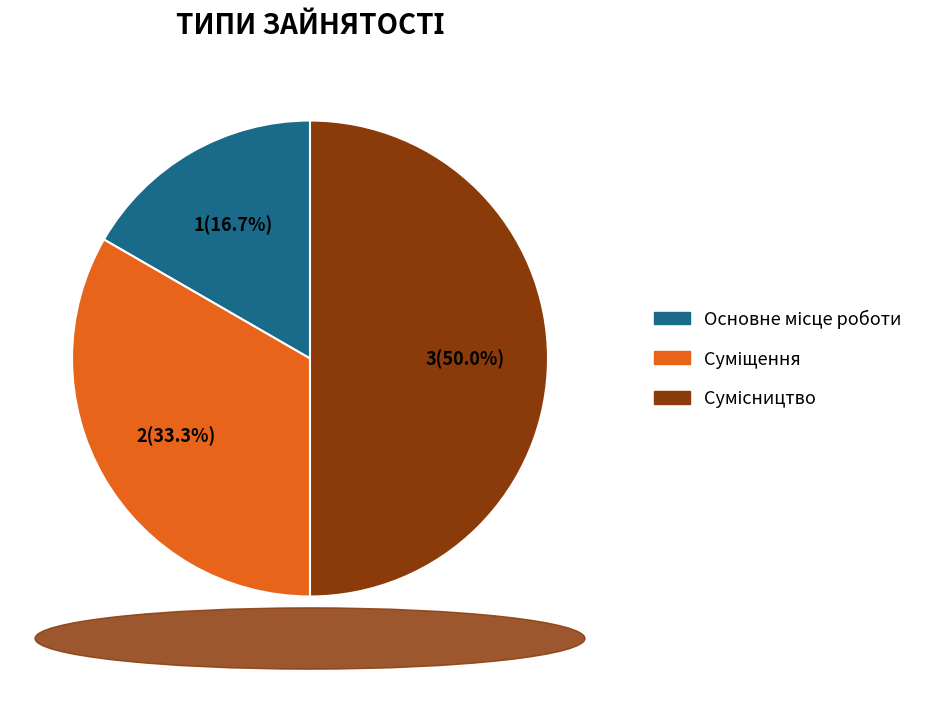

How many segments does this pie chart have?

3